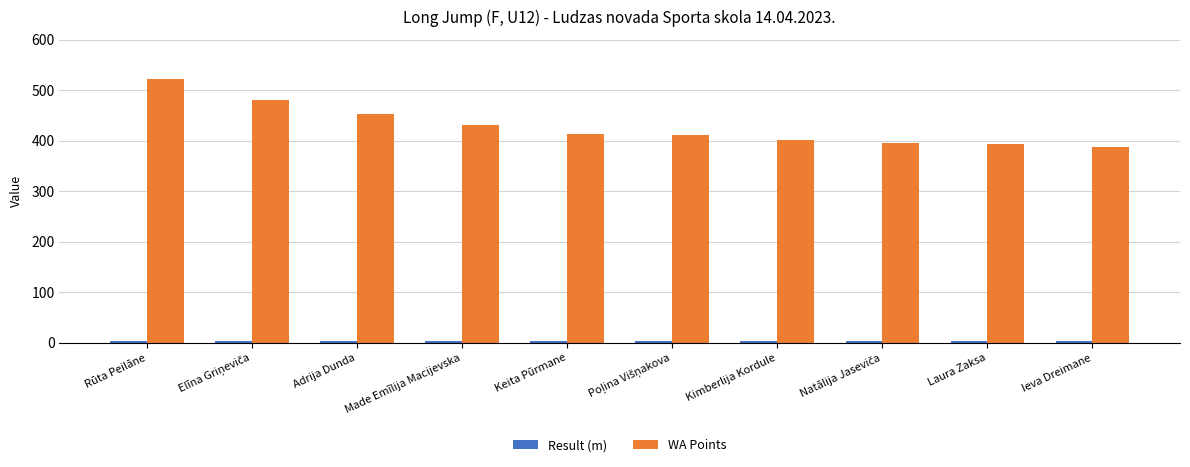

True or false: WA Points has a value of 402.0 at Kimberlija Kordule.

True